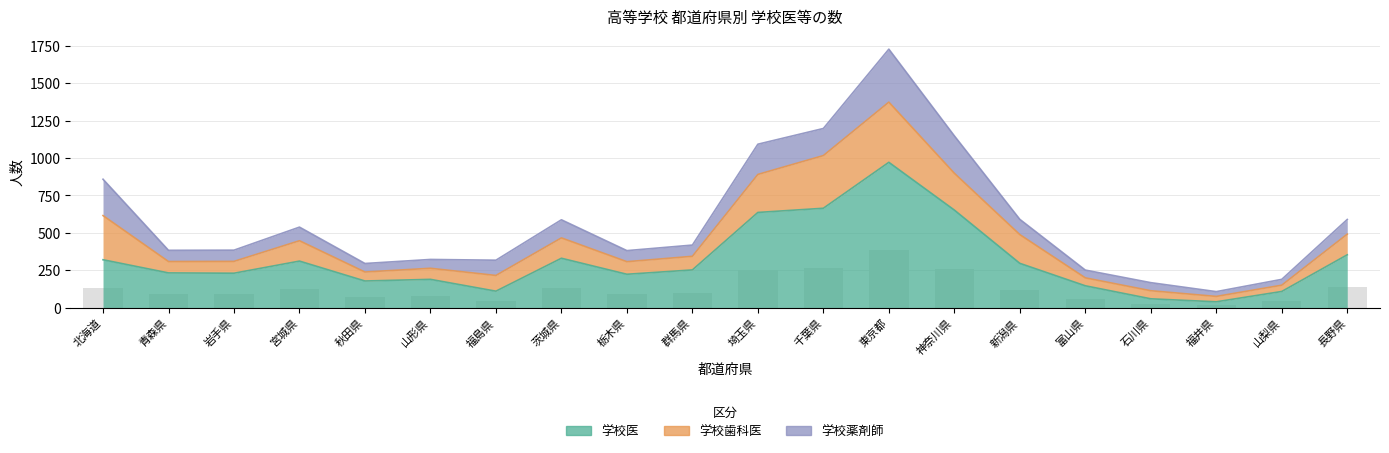

At which label does 学校歯科医 first exceed 105?

北海道